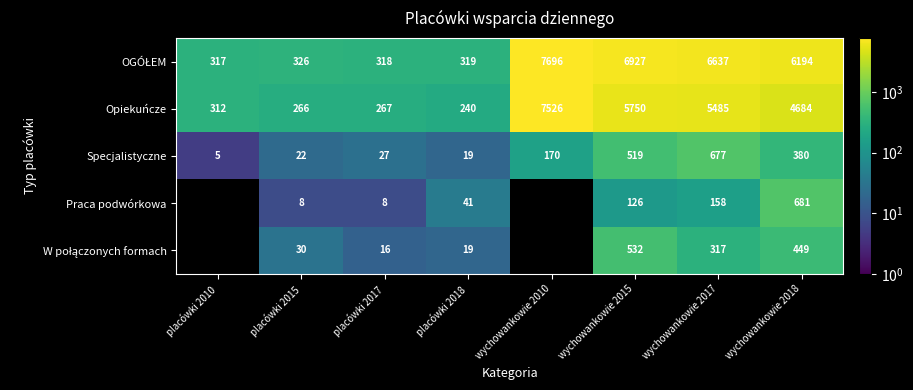

What is the difference between the maximum and second lowest values in the Opiekuńcze series?

7260